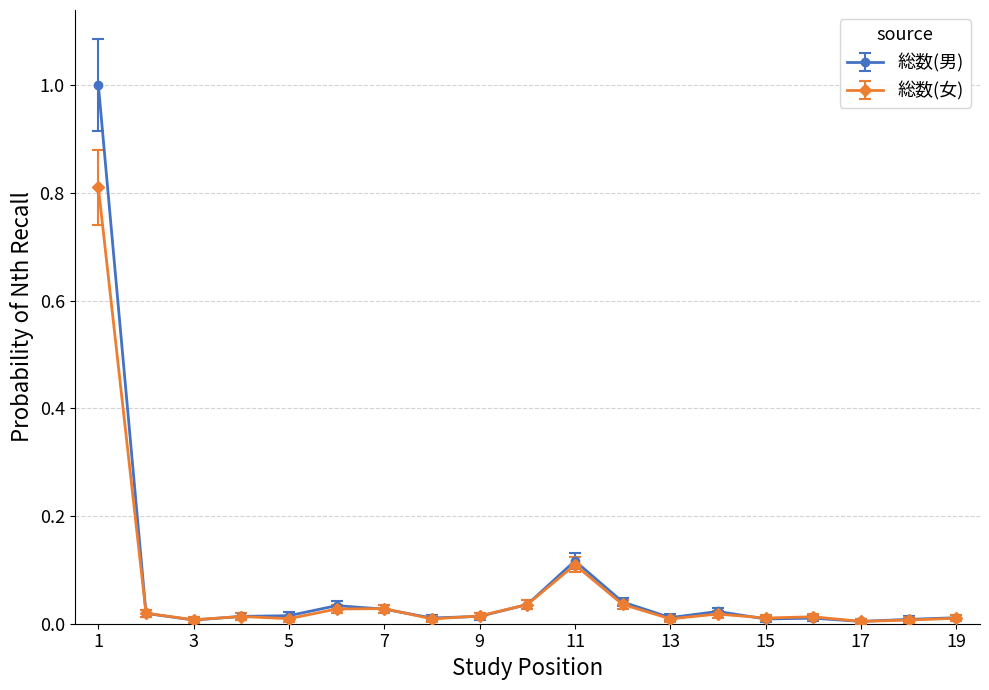

Does the chart display data point markers on the line(s)?

Yes